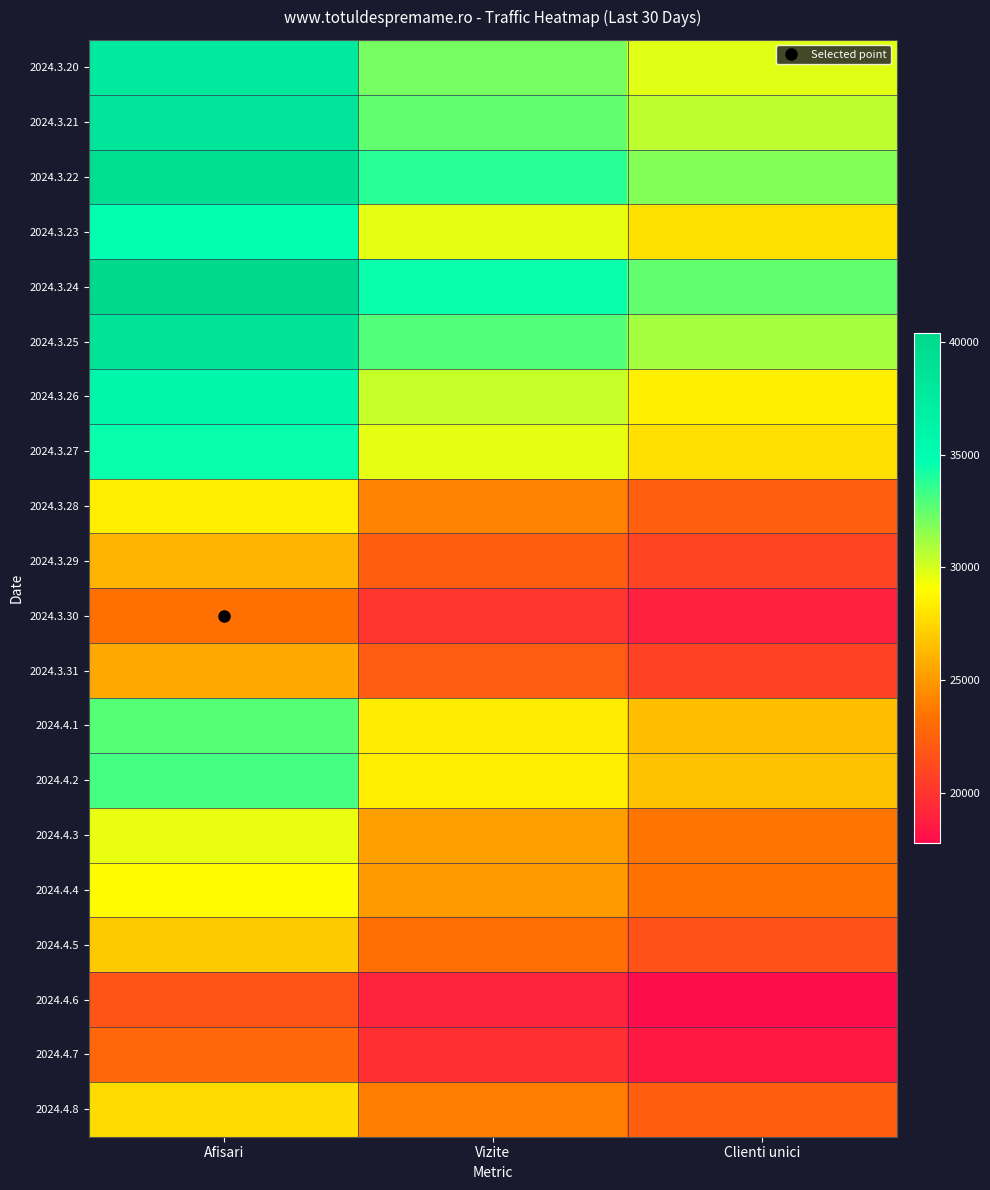

Reading left to right, list all the values displayed in this chart.

2024.3.20: Afisari=37880	Vizite=32098	Clienti unici=29732
2024.3.21: Afisari=38440	Vizite=32593	Clienti unici=30502
2024.3.22: Afisari=39484	Vizite=33756	Clienti unici=31778
2024.3.23: Afisari=34714	Vizite=29617	Clienti unici=27890
2024.3.24: Afisari=40386	Vizite=34518	Clienti unici=32579
2024.3.25: Afisari=38666	Vizite=32933	Clienti unici=31064
2024.3.26: Afisari=35890	Vizite=30317	Clienti unici=28498
2024.3.27: Afisari=34543	Vizite=29619	Clienti unici=27779
2024.3.28: Afisari=28417	Vizite=24036	Clienti unici=22418
2024.3.29: Afisari=26075	Vizite=22267	Clienti unici=20835
2024.3.30: Afisari=23245	Vizite=20059	Clienti unici=18829
2024.3.31: Afisari=25543	Vizite=22152	Clienti unici=20719
2024.4.1: Afisari=32856	Vizite=28276	Clienti unici=26427
2024.4.2: Afisari=33166	Vizite=28448	Clienti unici=26681
2024.4.3: Afisari=29518	Vizite=25230	Clienti unici=23558
2024.4.4: Afisari=28929	Vizite=25043	Clienti unici=23401
2024.4.5: Afisari=26899	Vizite=23177	Clienti unici=21579
2024.4.6: Afisari=21762	Vizite=19032	Clienti unici=17754
2024.4.7: Afisari=22824	Vizite=19739	Clienti unici=18480
2024.4.8: Afisari=27715	Vizite=23937	Clienti unici=22302